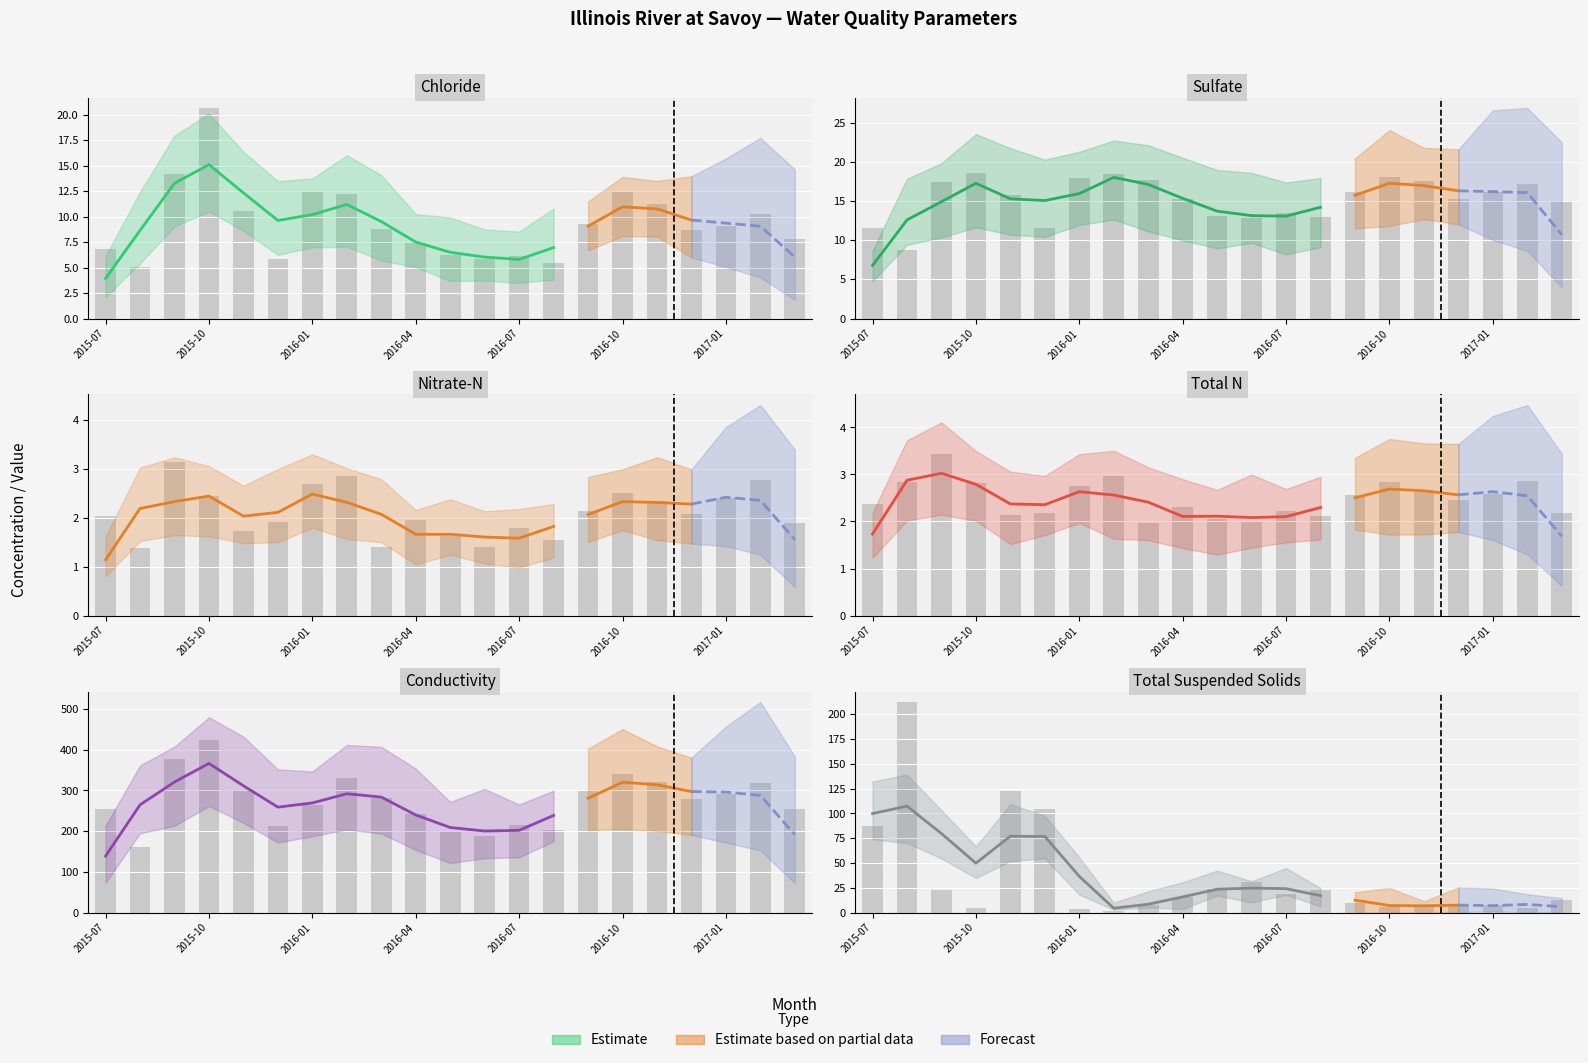

Rank the series at 2015-10 from lowest to highest value.

Nitrate-N, Total N, Total Suspended Solids, Sulfate, Chloride, Conductivity